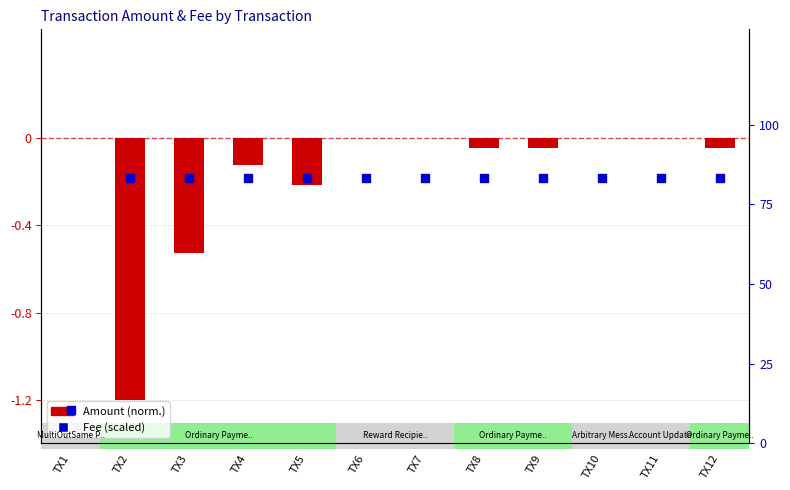

Which series reaches the minimum Y coordinate?

Amount (normalized)